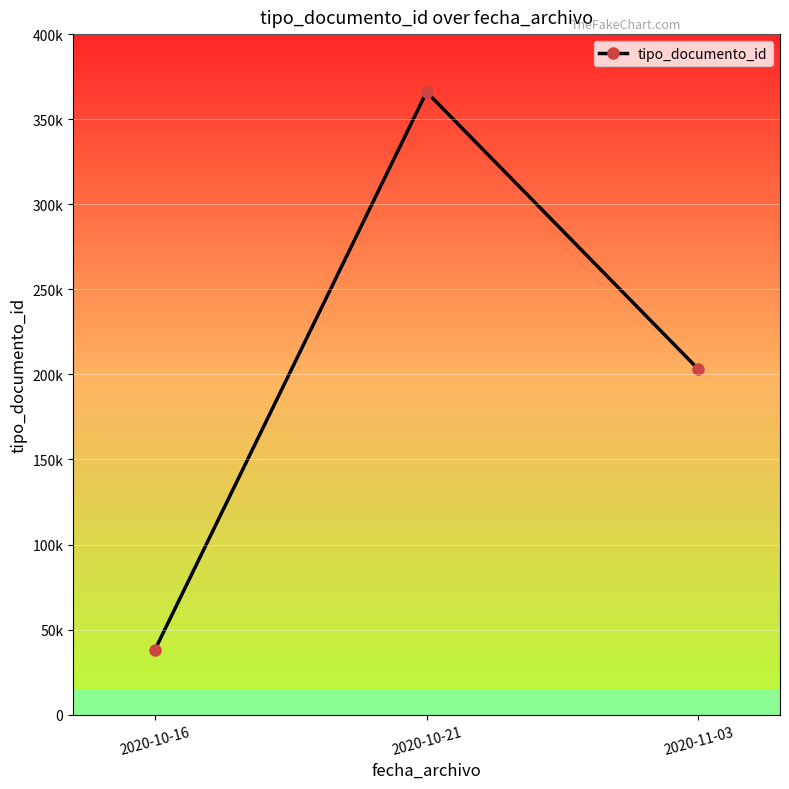

Which has a higher value, 2020-10-21 or 2020-11-03?

2020-10-21